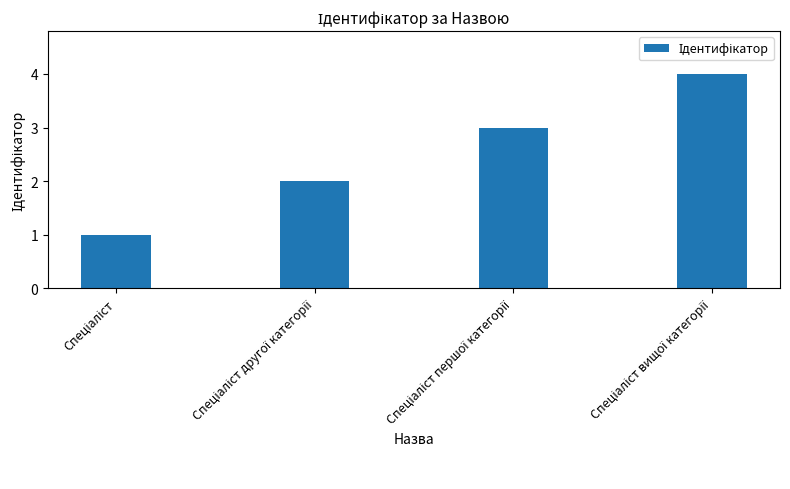

What is the maximum value shown in the chart?

4